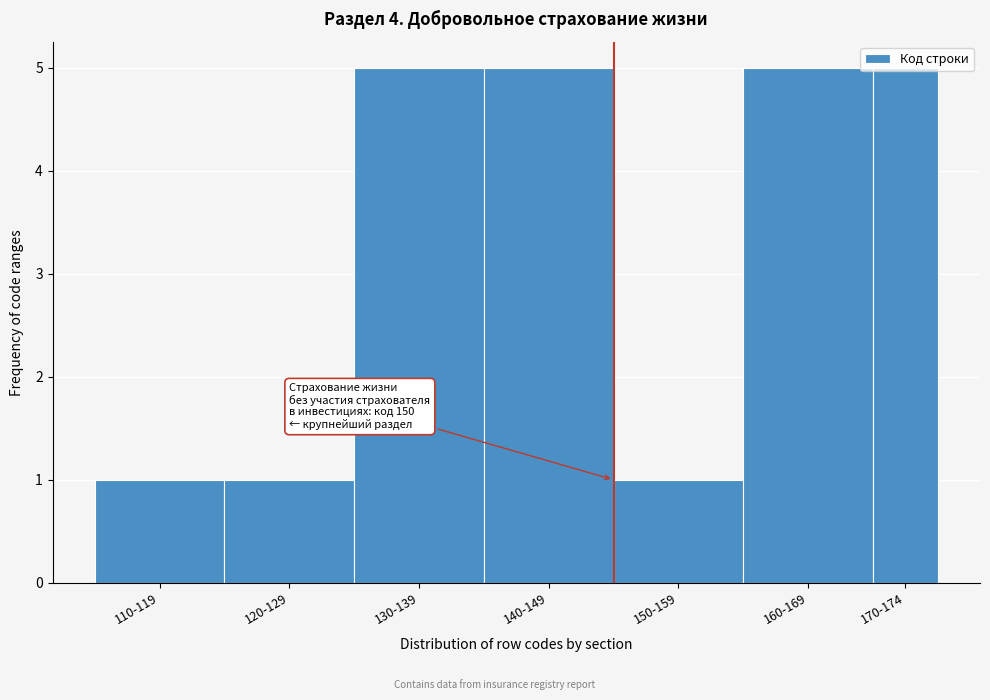

Is it true that the value at 110-119 is 2?

False